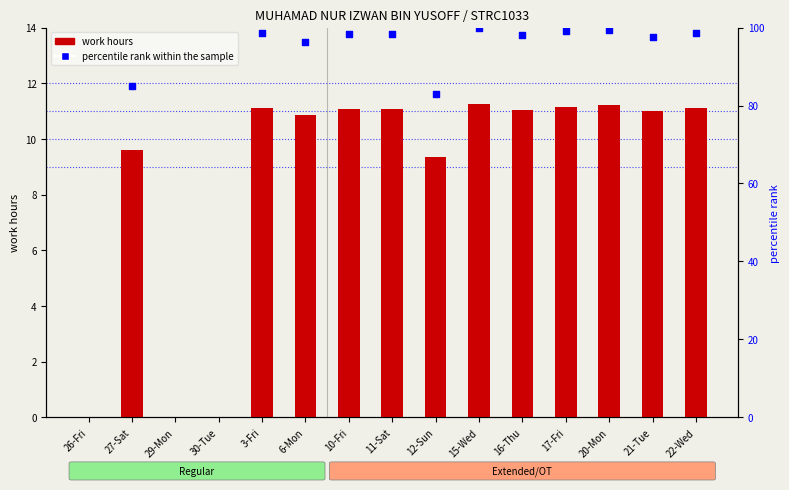

Which has a higher value, 17-Fri or 16-Thu?

17-Fri